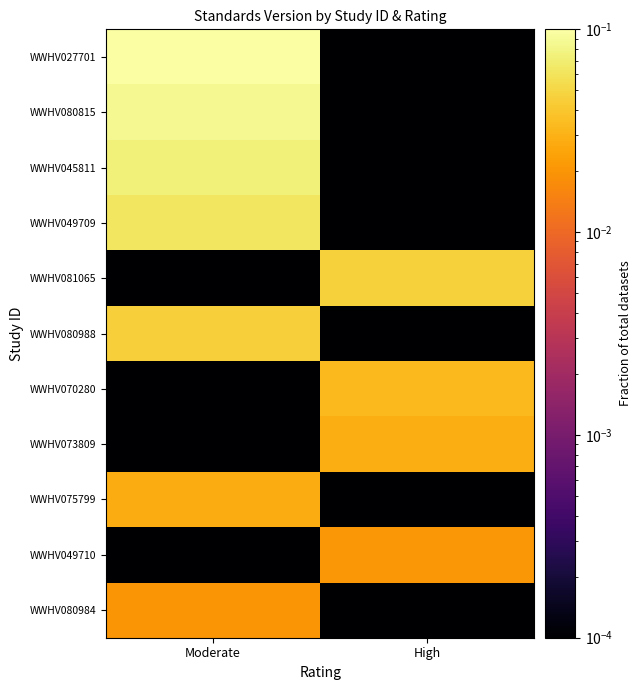

What is the difference between the highest and lowest values at Moderate?

0.1